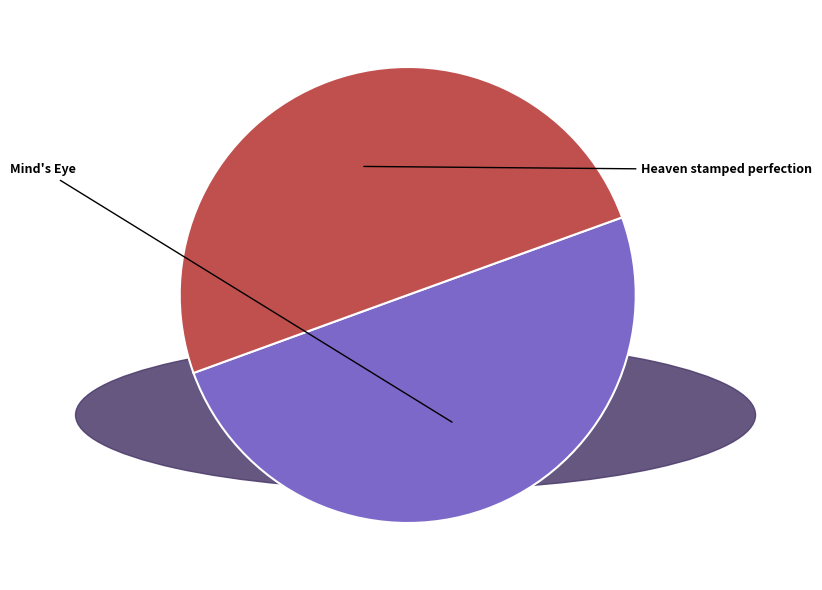

The Mind's Eye slice represents 50% of the pie. True or false?

True